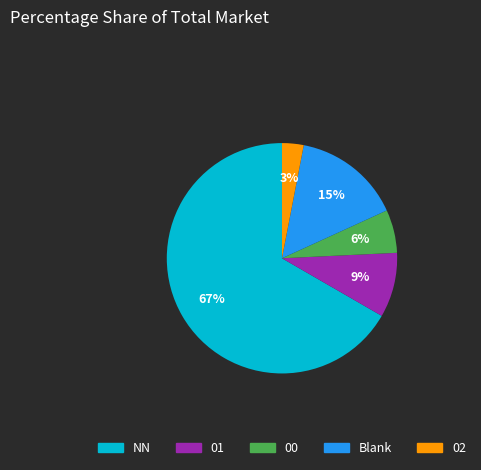

Count the number of slices in the pie.

5